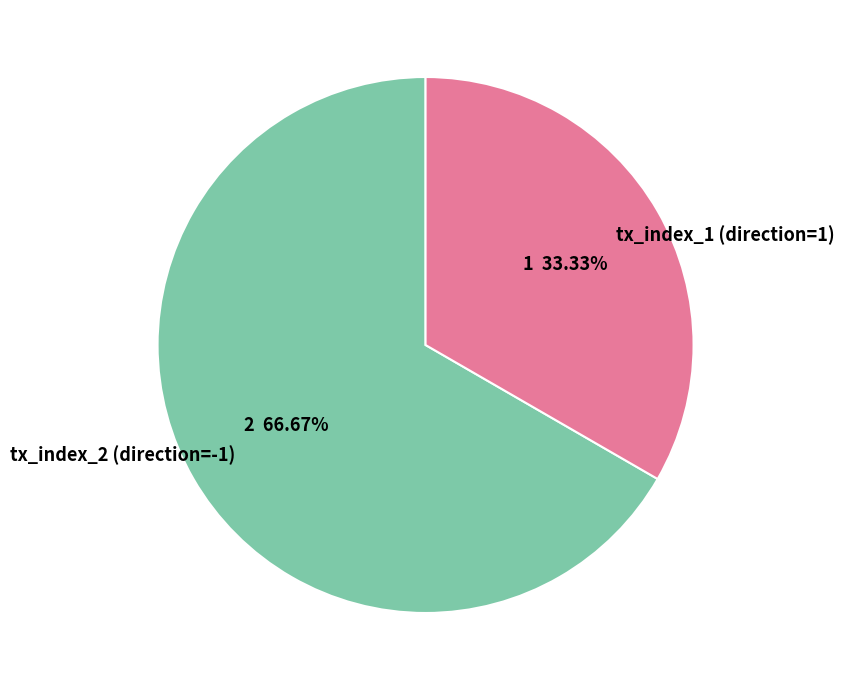

Is the sum of tx_index_2 (direction=-1) and tx_index_1 (direction=1) greater than half?

Yes